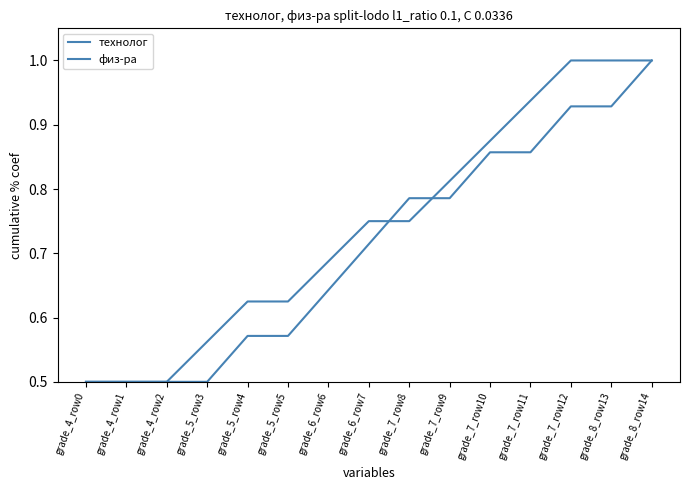

Where is технолог nearest to the value 0?

grade_4_row0